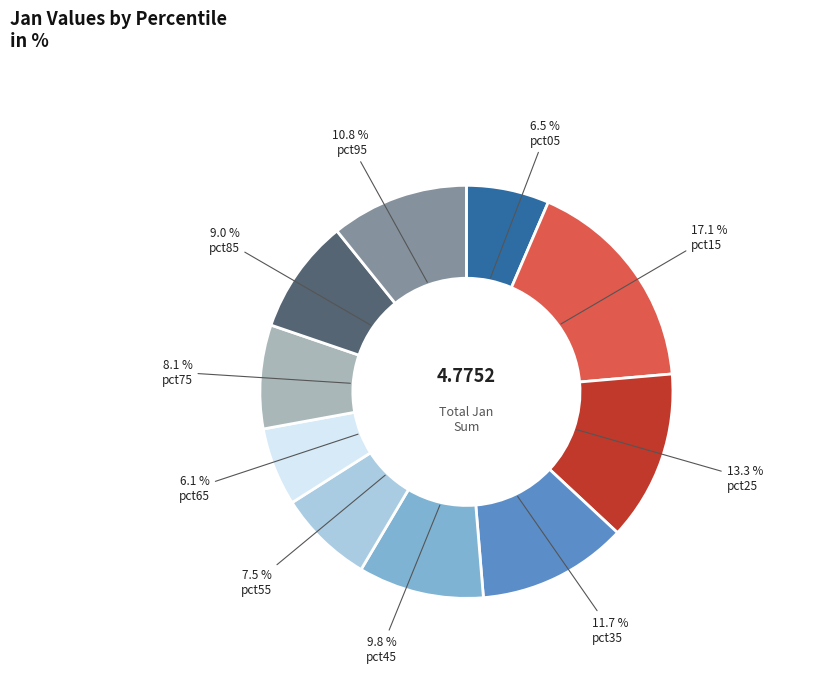

Does pct85 account for over 50% of the chart?

No